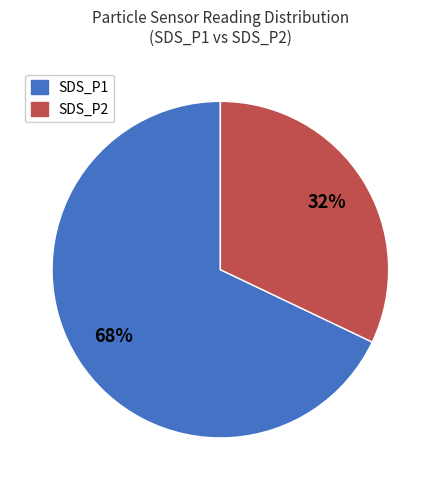

Which category has the smallest portion of the pie?

SDS_P2